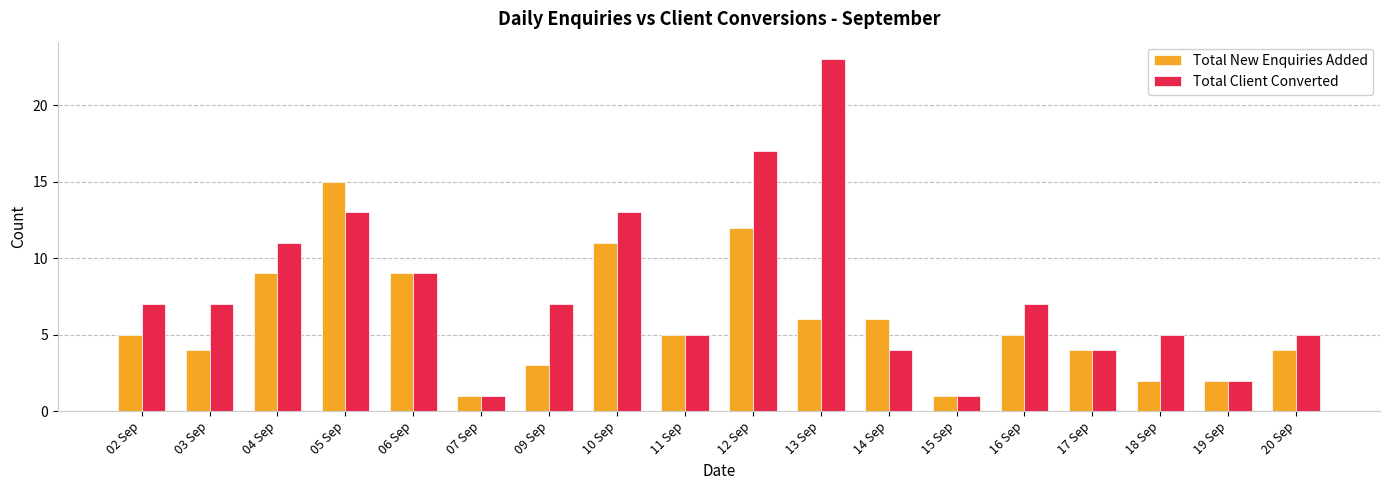

Is it true that Total Client Converted equals 5 at 20 Sep?

True